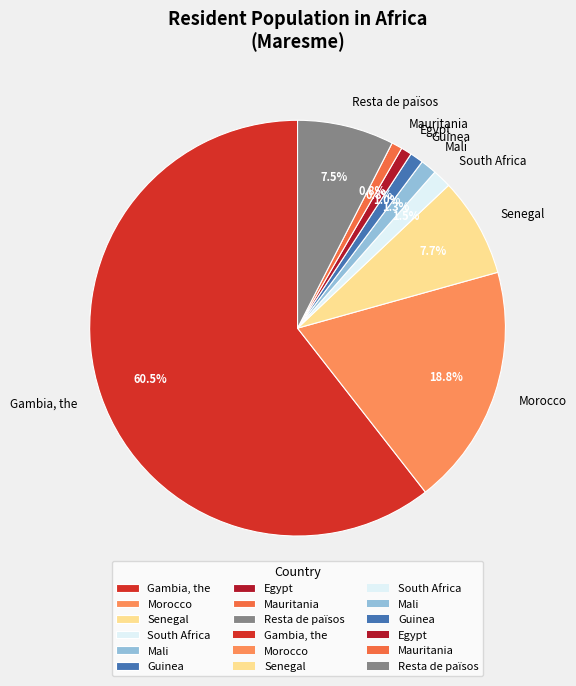

Approximately how many times larger is the value at Senegal compared to Egypt?

9.2